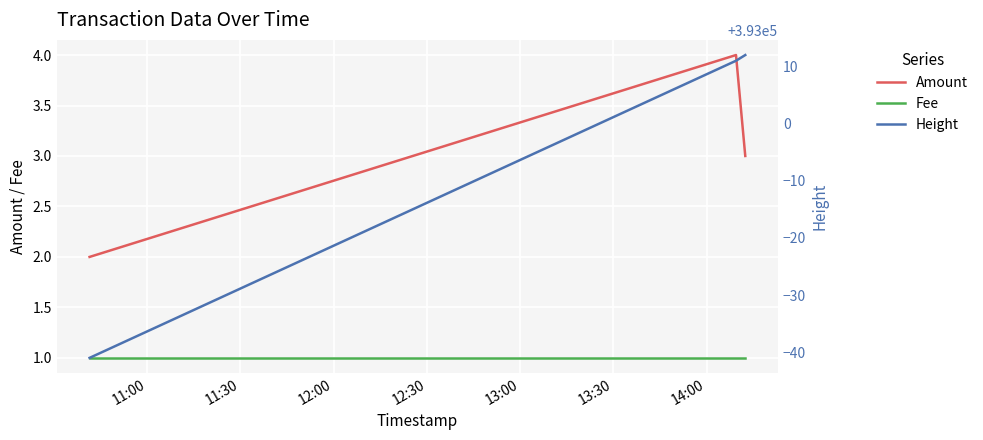

What is the greatest value displayed?

393012